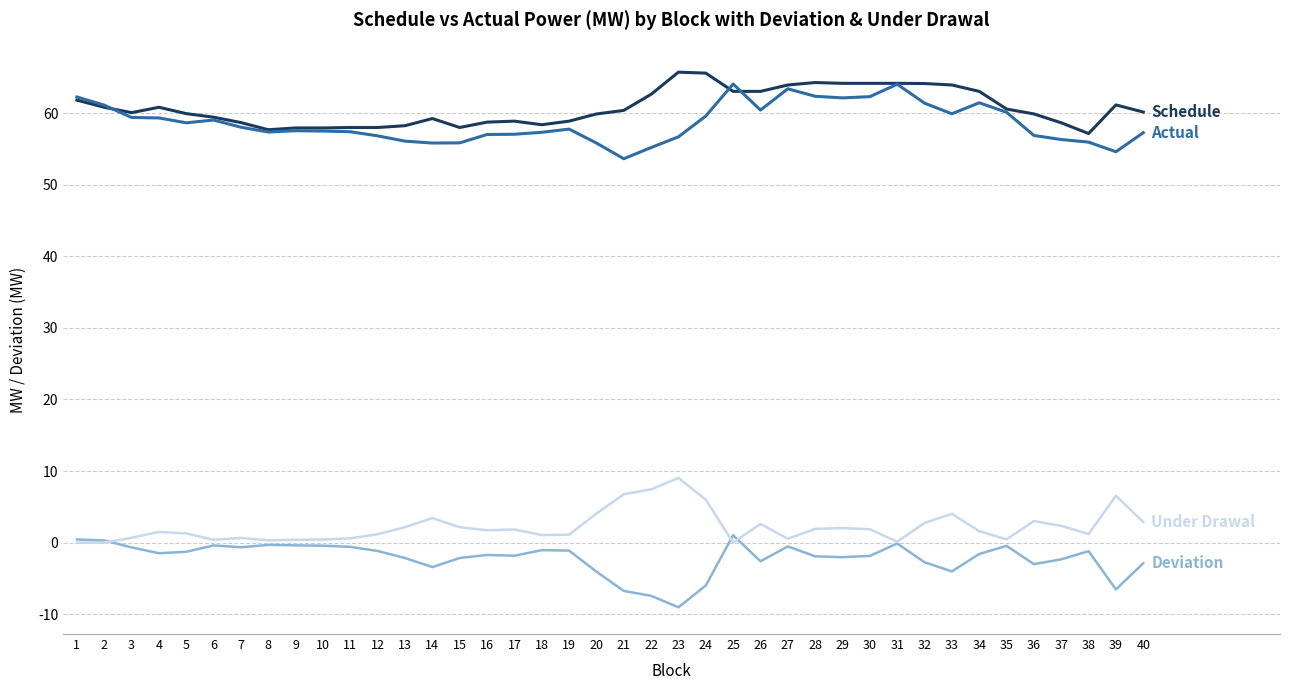

What is the greatest value displayed?

65.7